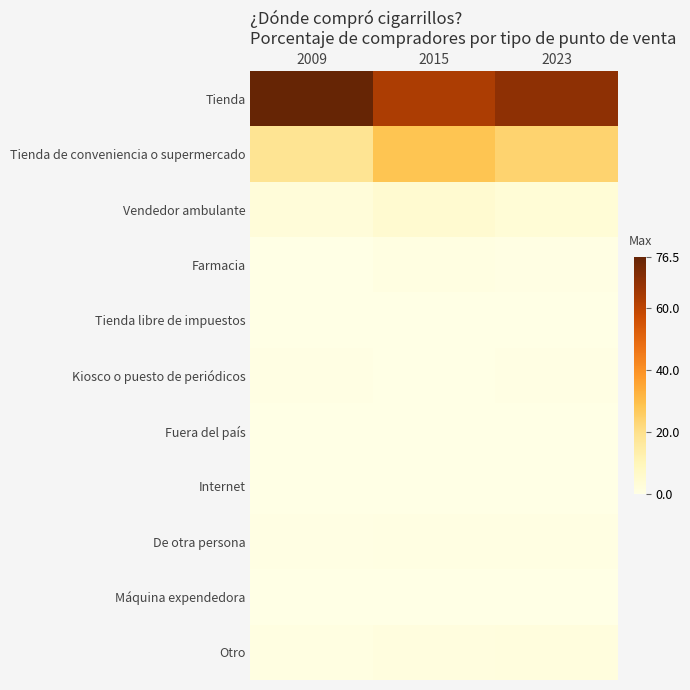

Reading right to left, list all the values displayed in this chart.

Tienda: 2023=69.0	2015=63.1	2009=76.5
Tienda de conveniencia o supermercado: 2023=24.2	2015=28.3	2009=18.6
Vendedor ambulante: 2023=3.5	2015=5.0	2009=2.8
Farmacia: 2023=0.3	2015=1.0	2009=0.2
Tienda libre de impuestos: 2023=0.0	2015=0.0	2009=0.1
Kiosco o puesto de periódicos: 2023=0.5	2015=0.1	2009=0.4
Fuera del país: 2023=0.0	2015=0.0	2009=0.0
Internet: 2023=0.0	2015=0.0	2009=0.0
De otra persona: 2023=0.7	2015=0.8	2009=0.3
Máquina expendedora: 2023=0.1	2015=0.0	2009=0.0
Otro: 2023=1.8	2015=1.7	2009=1.1